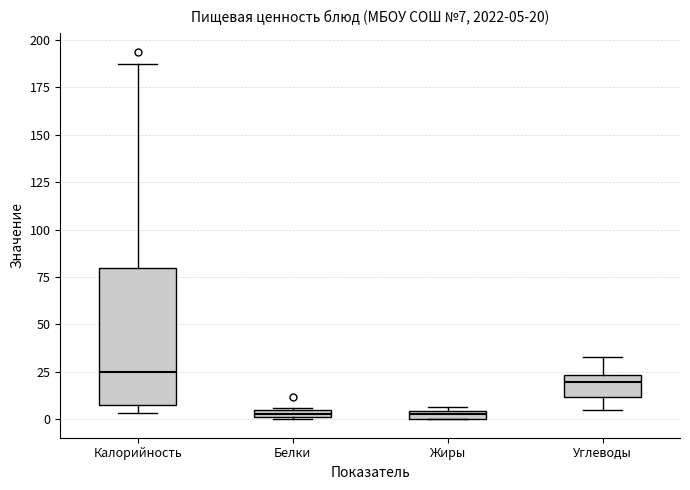

Which box's median line is the highest?

Калорийность